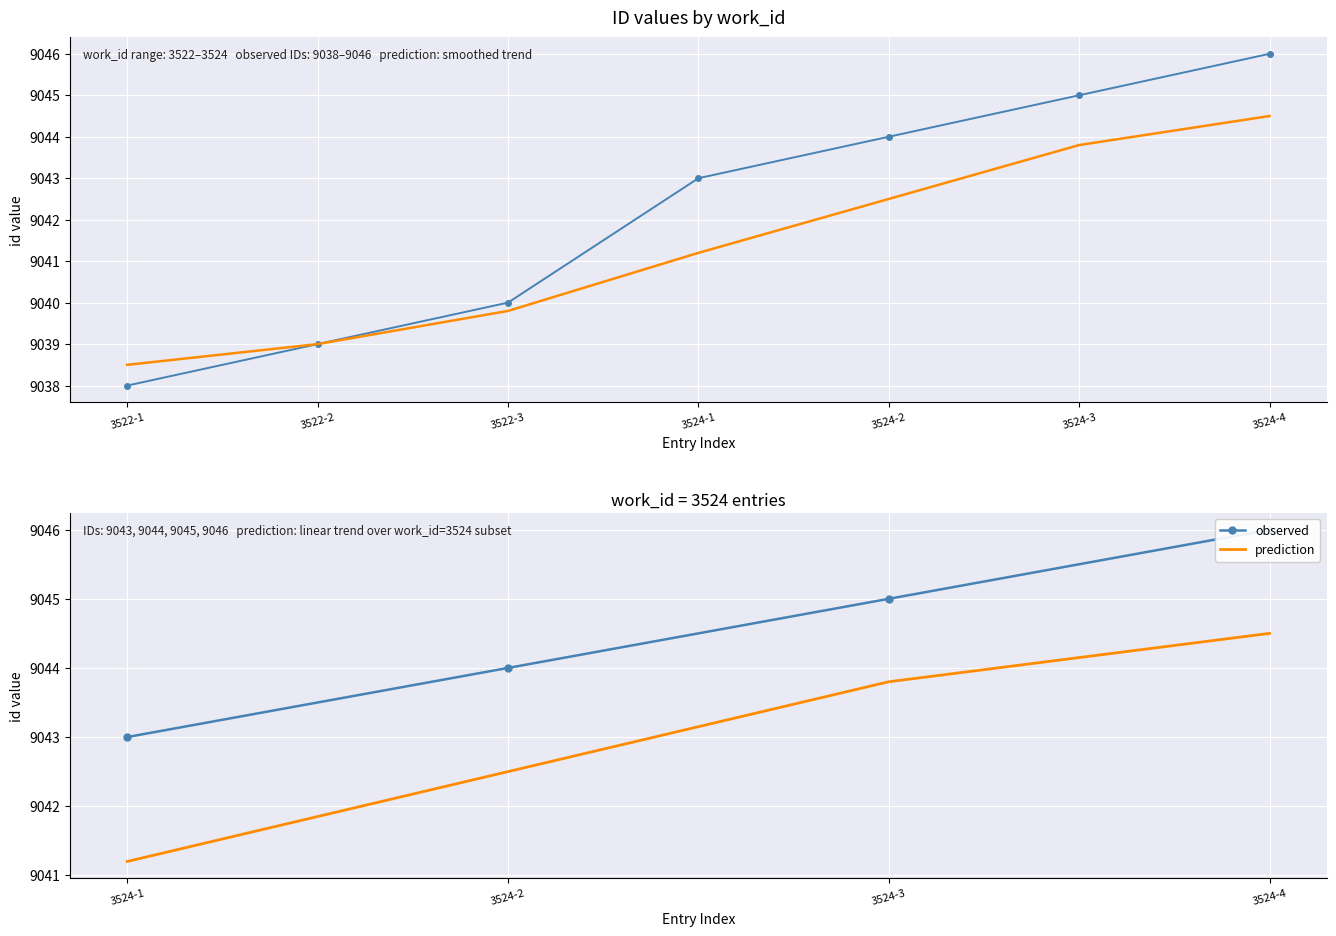

At how many categories does at least one series exceed 9043?

3